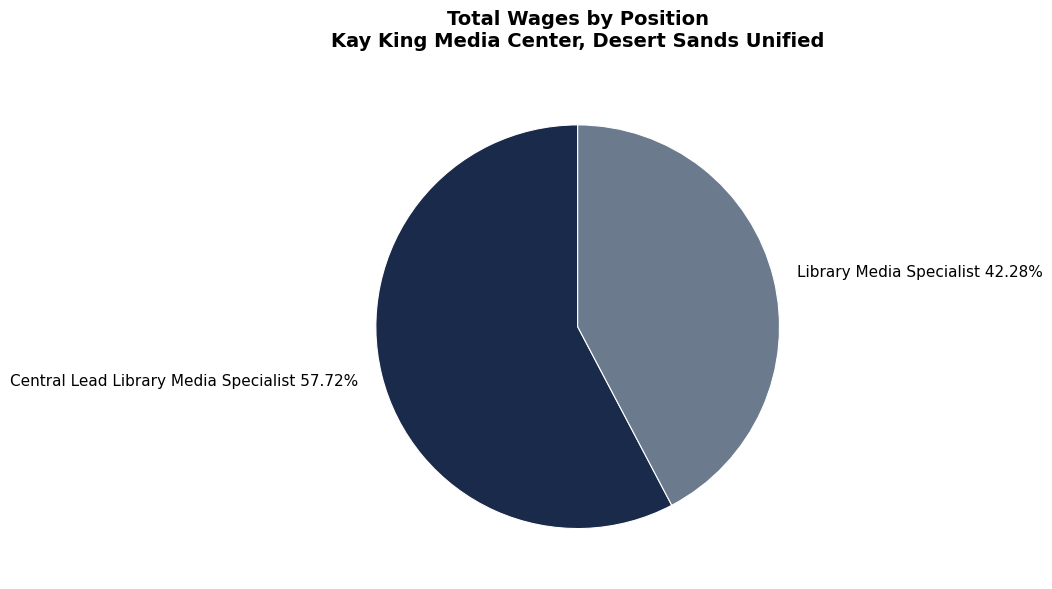

What percentage is the Library Media Specialist slice, to the nearest percent?

42%